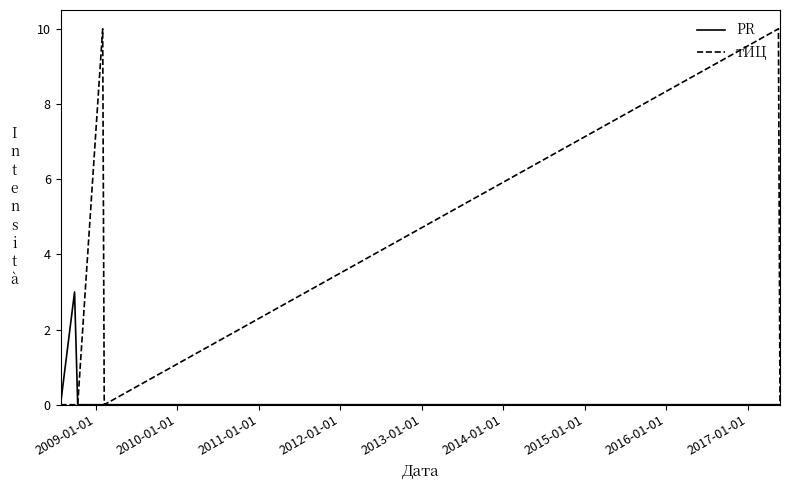

Rank the series by their maximum value, from lowest to highest.

PR, тИЦ